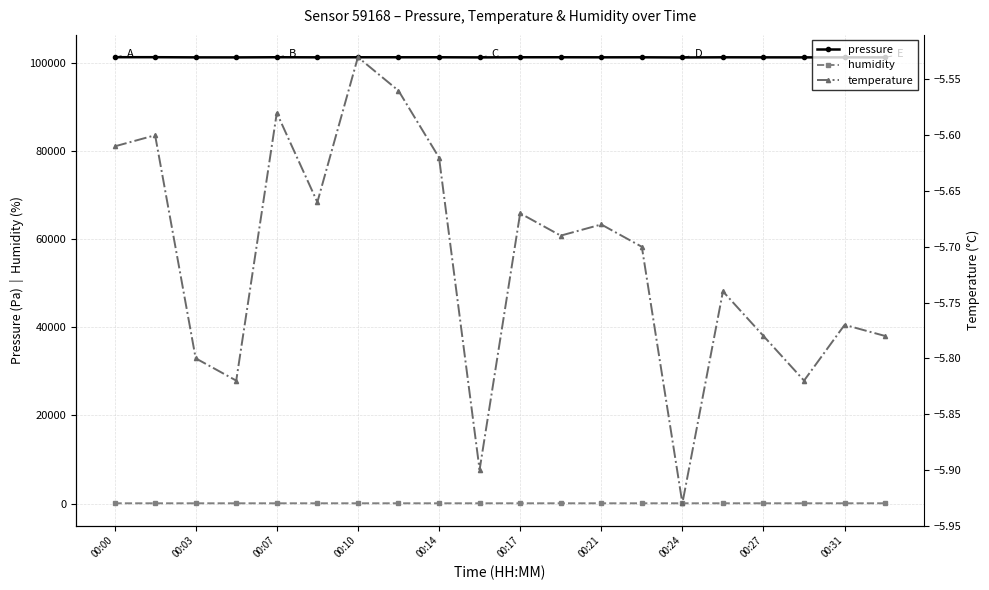

What is the difference between the maximum and minimum values in the temperature series?

0.4